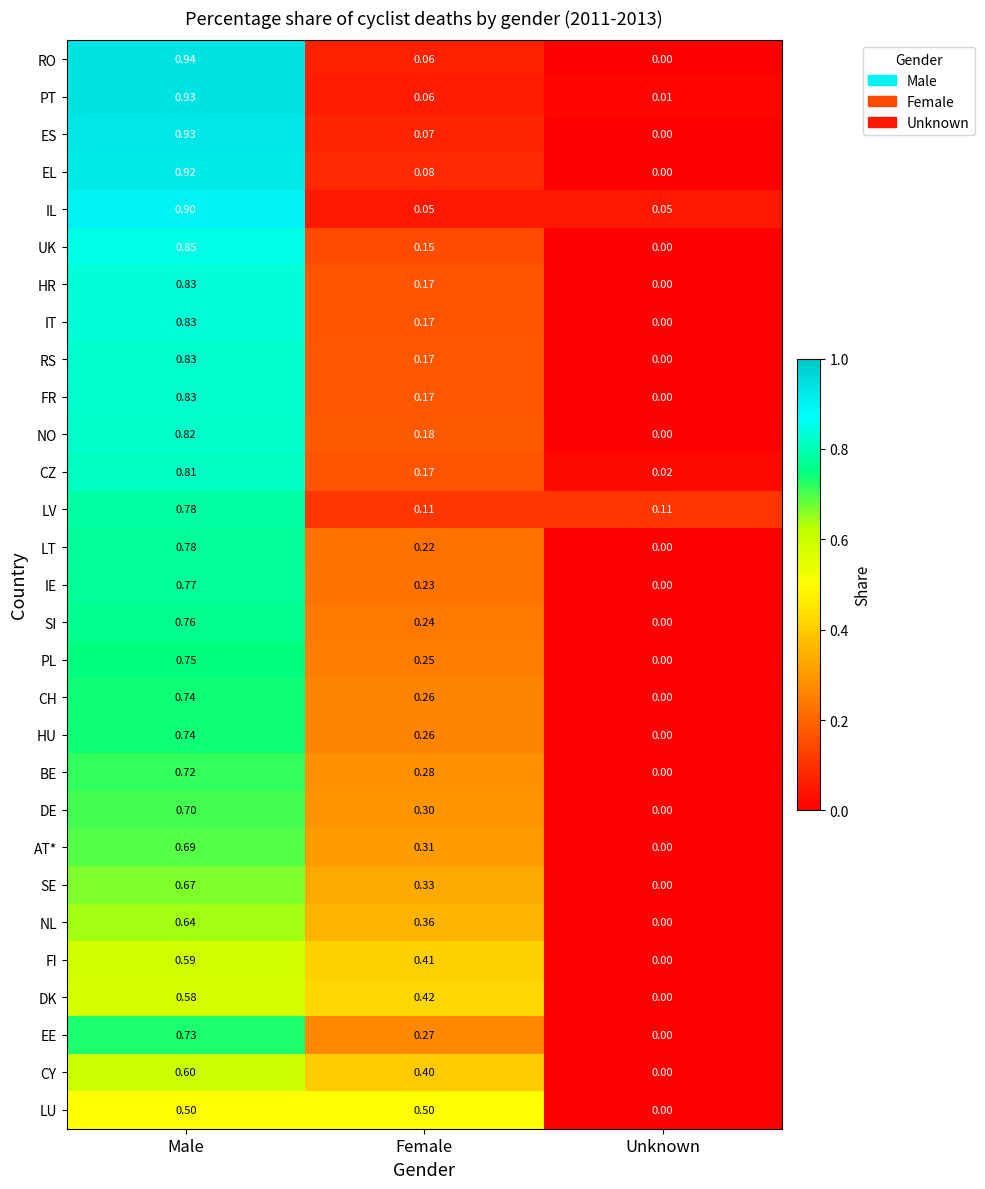

At which label is LU closest to 0?

Unknown